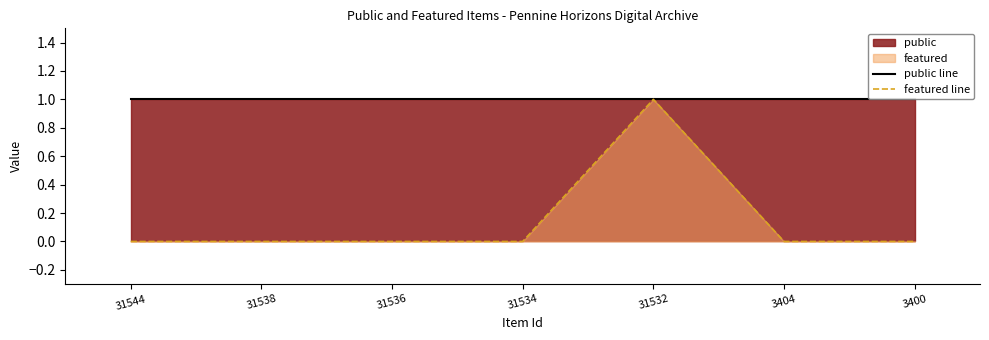

At which category is the sum across all series the highest?

31532